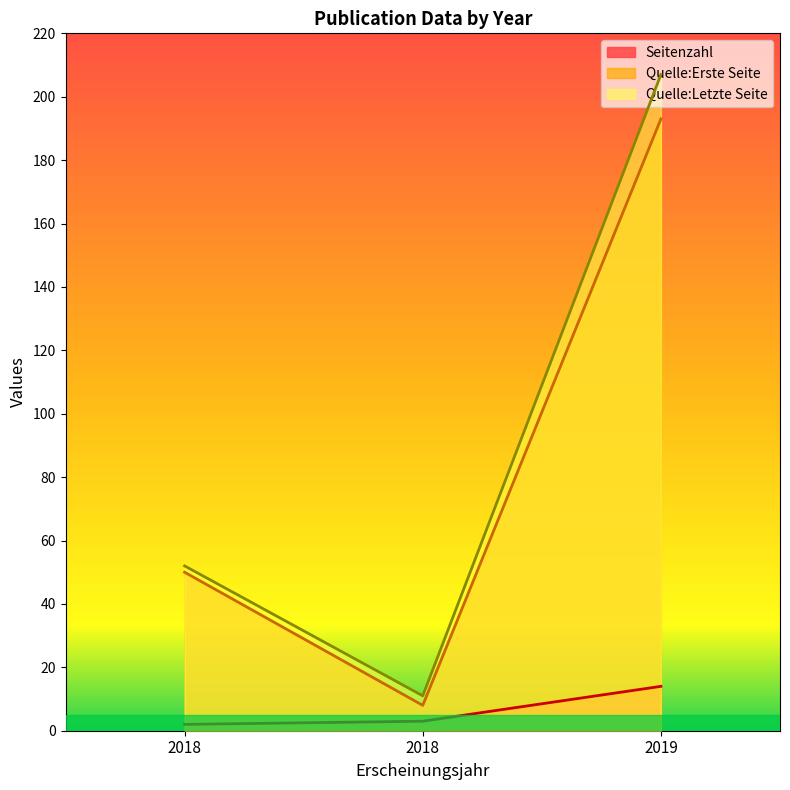

Rank the series at 2018 from lowest to highest value.

Seitenzahl, Quelle:Erste Seite, Quelle:Letzte Seite